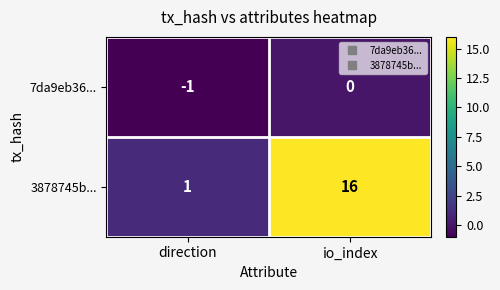

Which category has the lowest value across all series?

direction